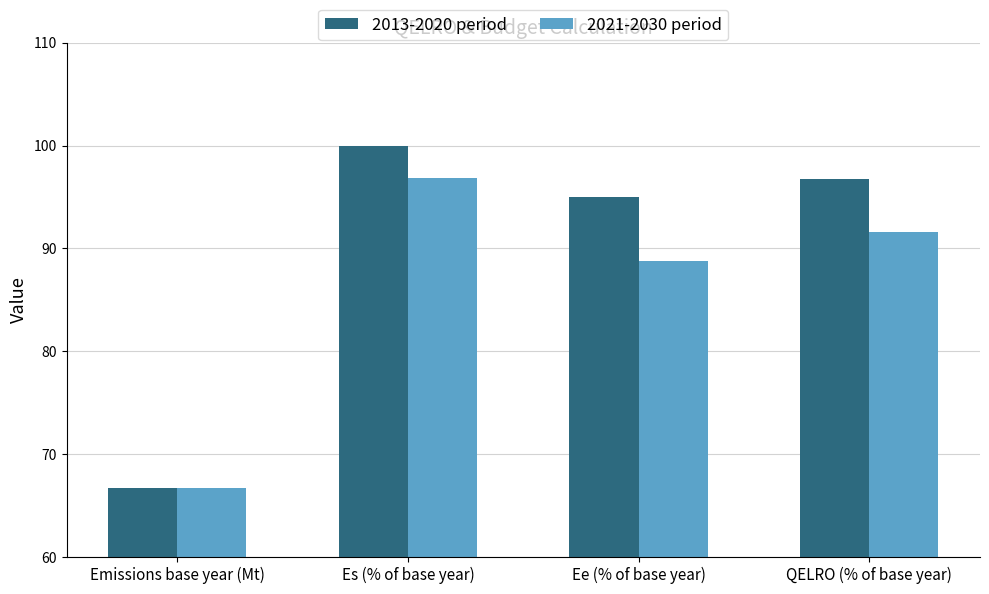

Where does the 2021-2030 period series first go above 91?

Es (% of base year)